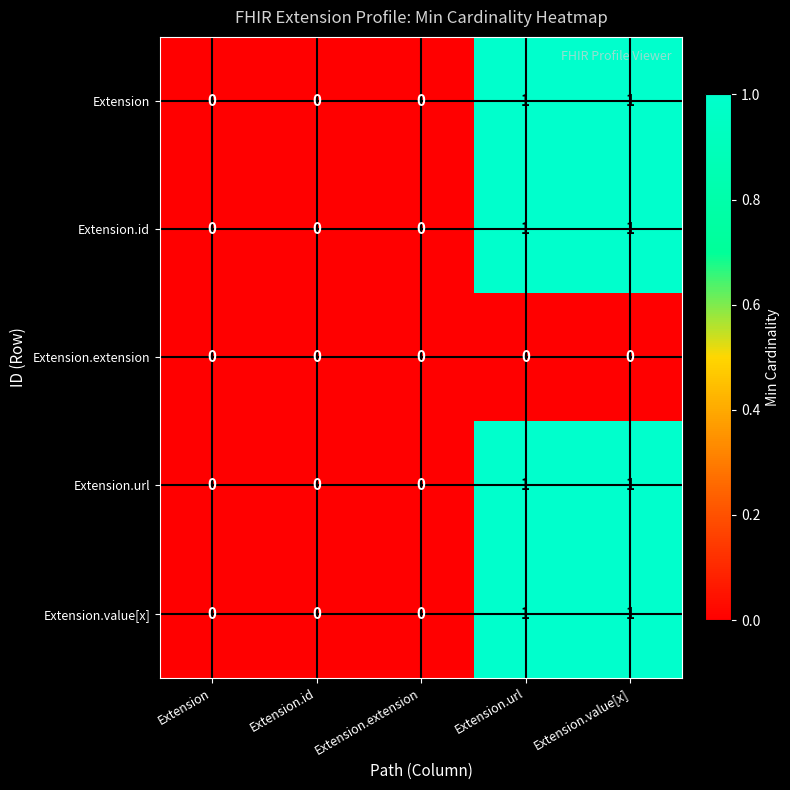

The Extension series shows 0 at Extension.id. True or false?

True